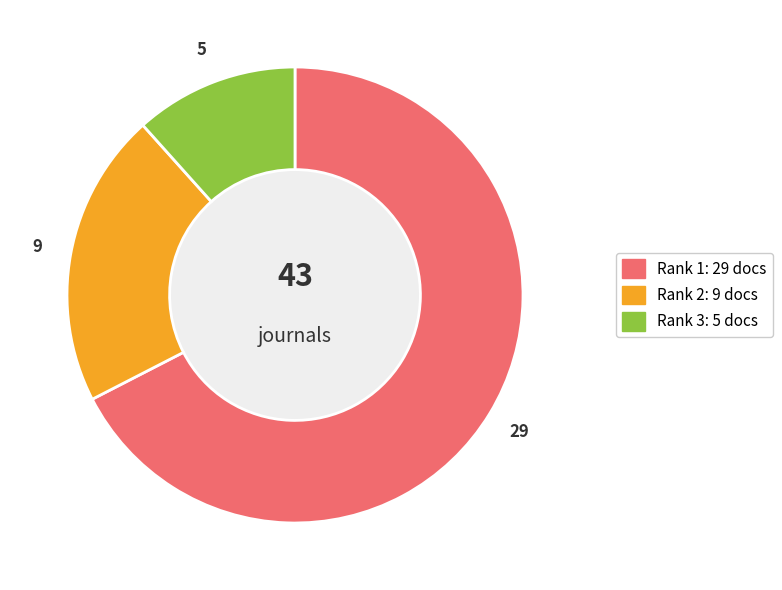

Does any single category account for the majority?

Yes